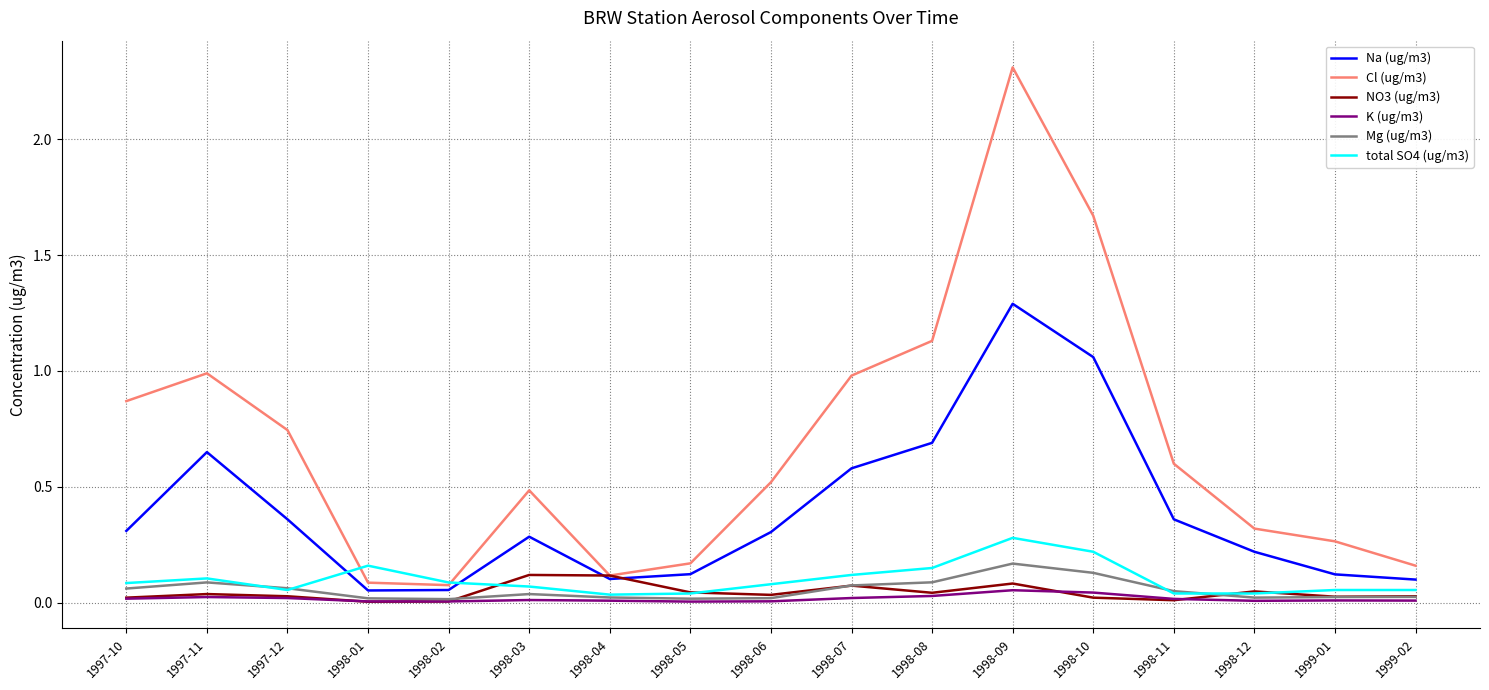

How many lines are shown in the chart?

6